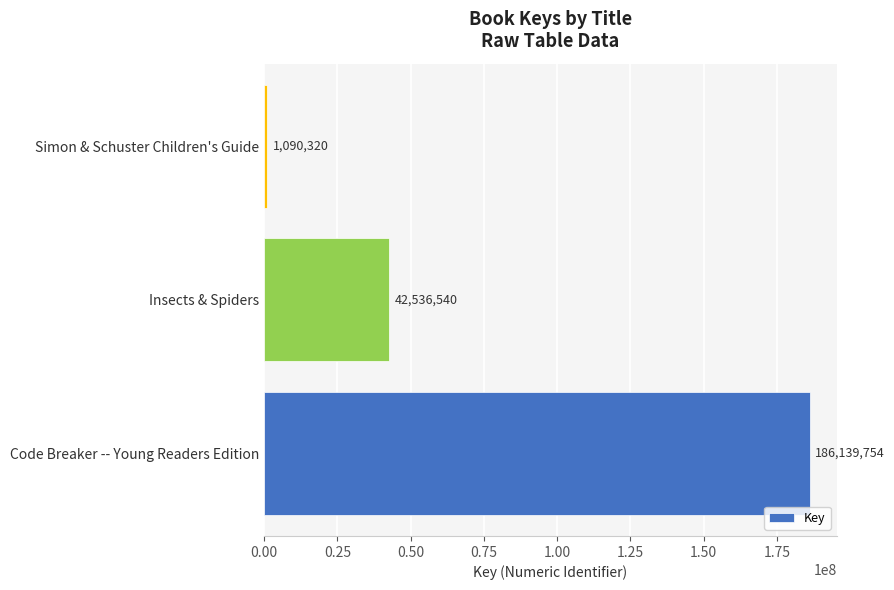

What is the greatest value displayed?

186139754